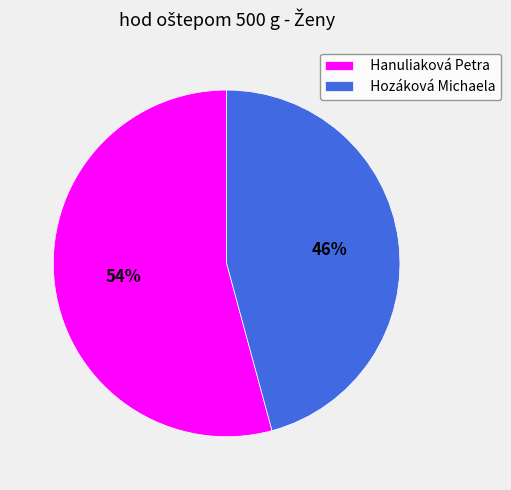

What is the largest slice in the pie chart?

Hanuliaková Petra